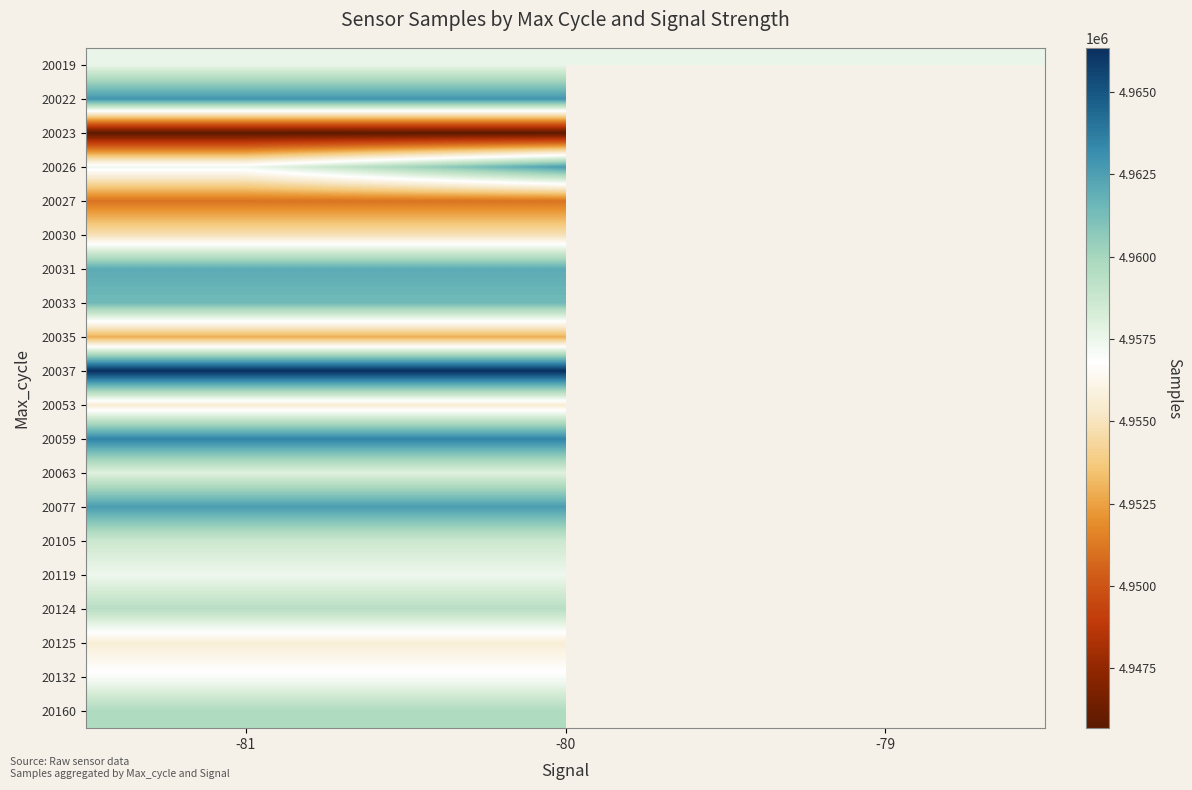

The value of 20077 at -80 is 1384396.3. True or false?

False